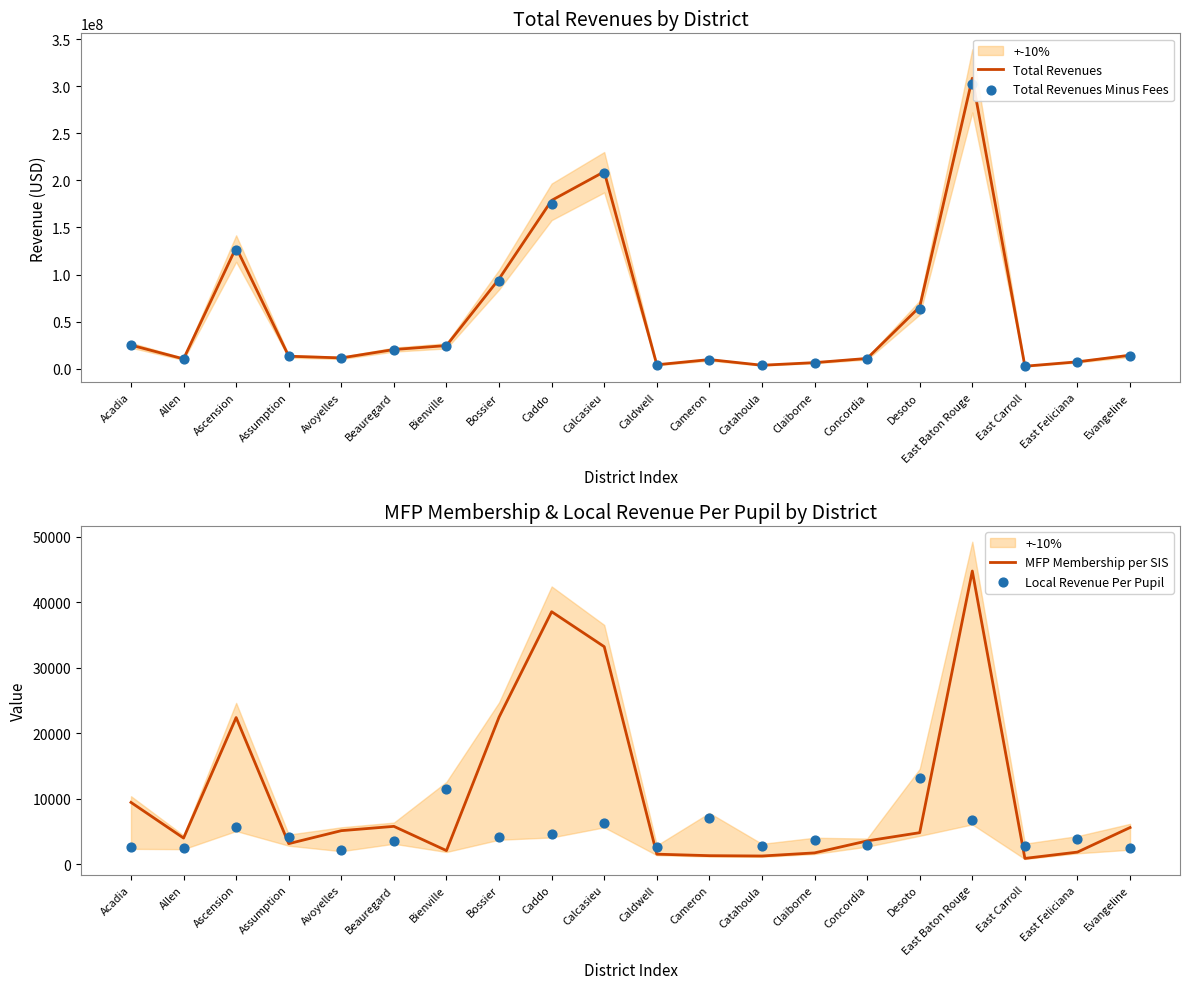

Which series reaches the maximum Y coordinate?

Total Revenues